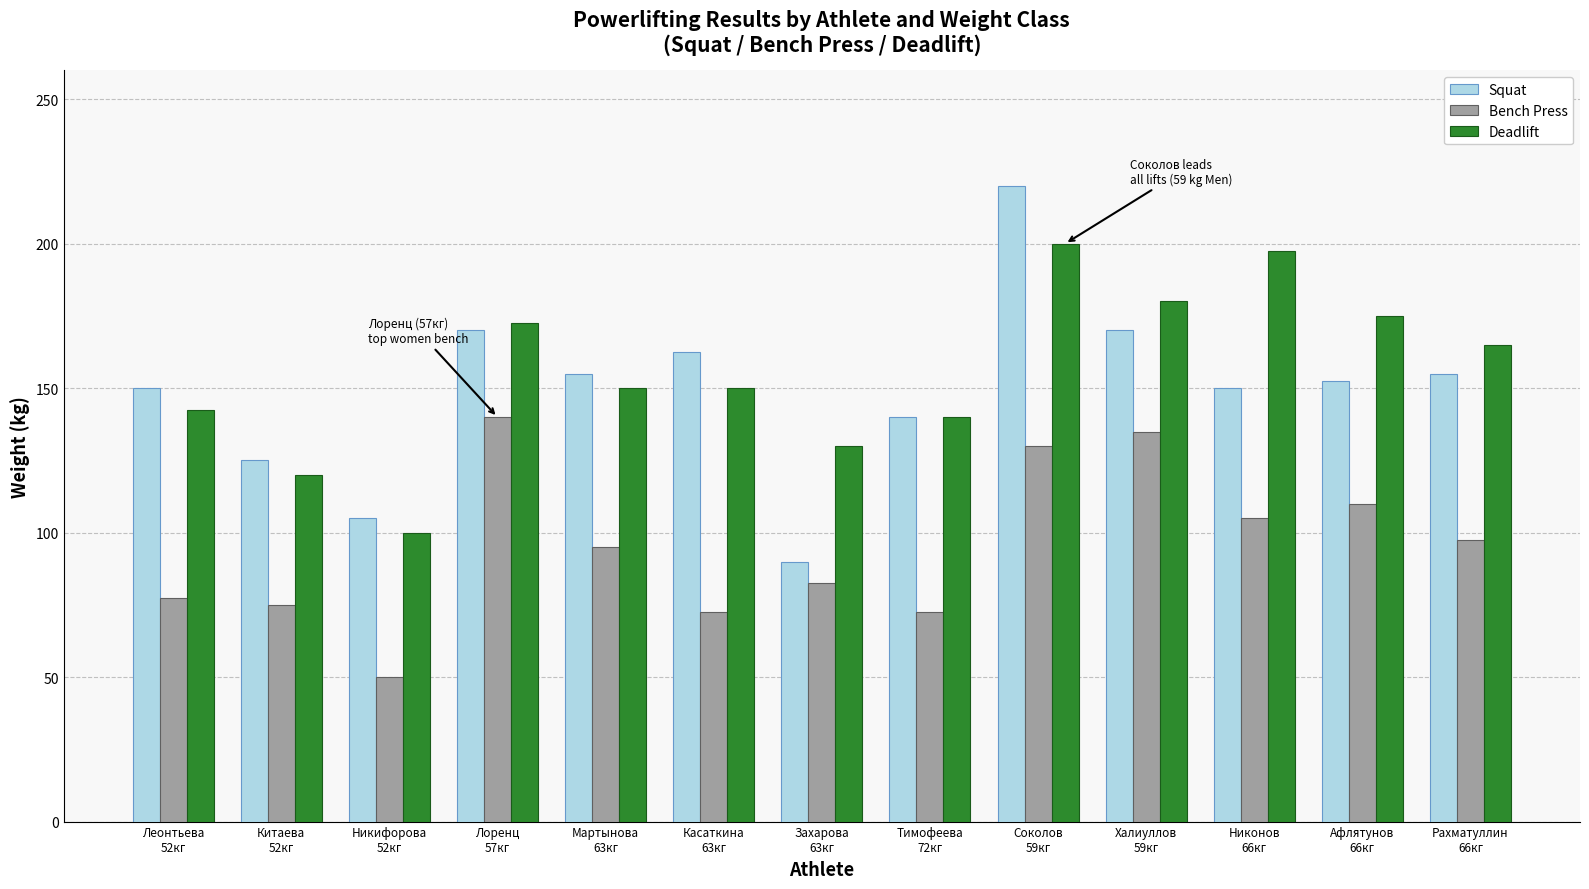

What is the value of the Deadlift bar at the 1st from the left?

142.5